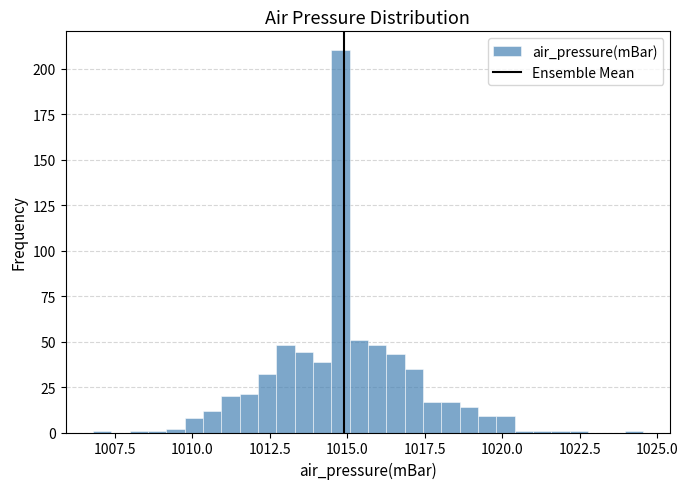

Read against the x-axis, roughly where is the centre of the tallest bar?

1015.0